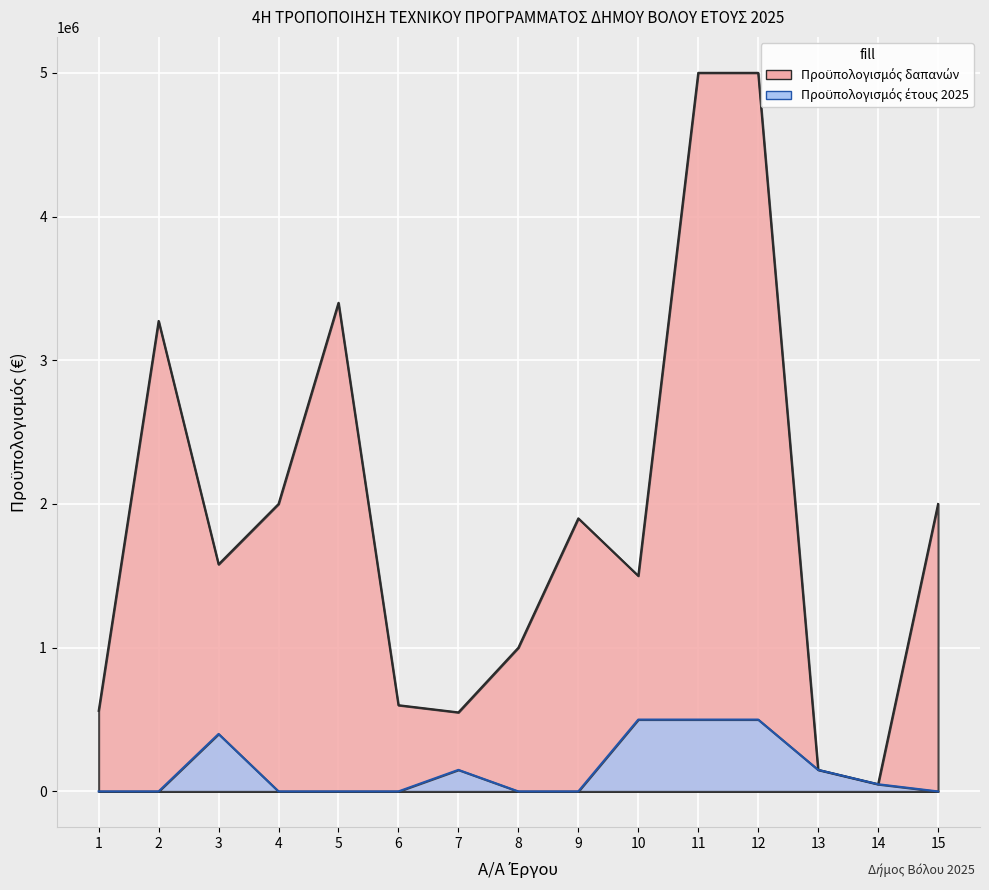

How many lines are shown in the chart?

2